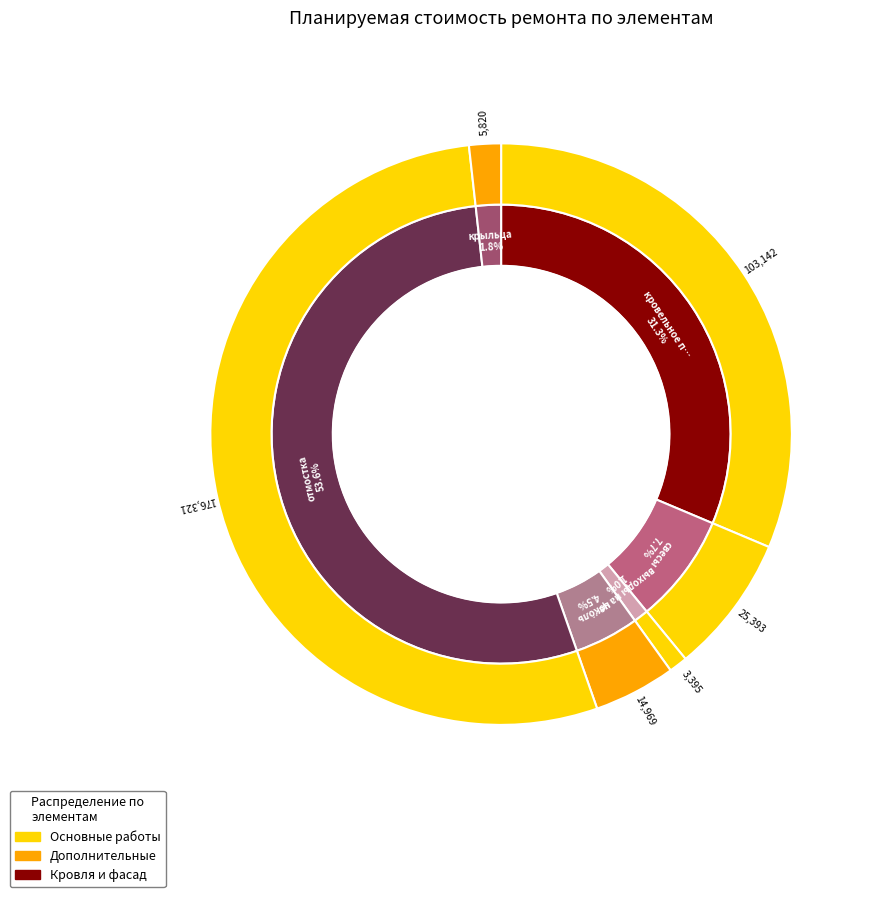

Which category accounts for the majority?

отмостка